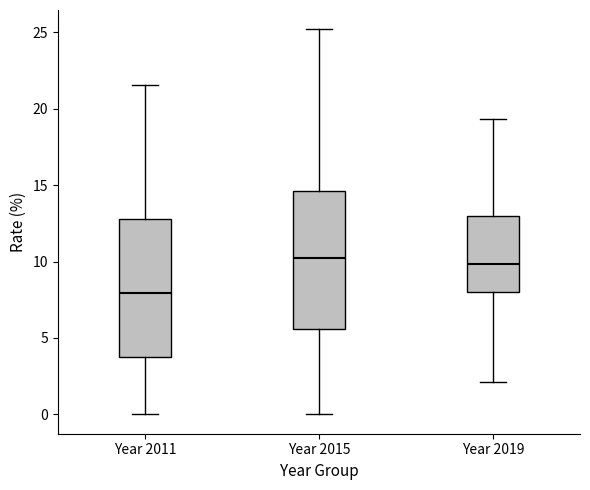

Where is the upper edge of the box for Year 2015 on the y-axis? The values are not printed on the chart, so give them approximately, as read against the axis.

14.5